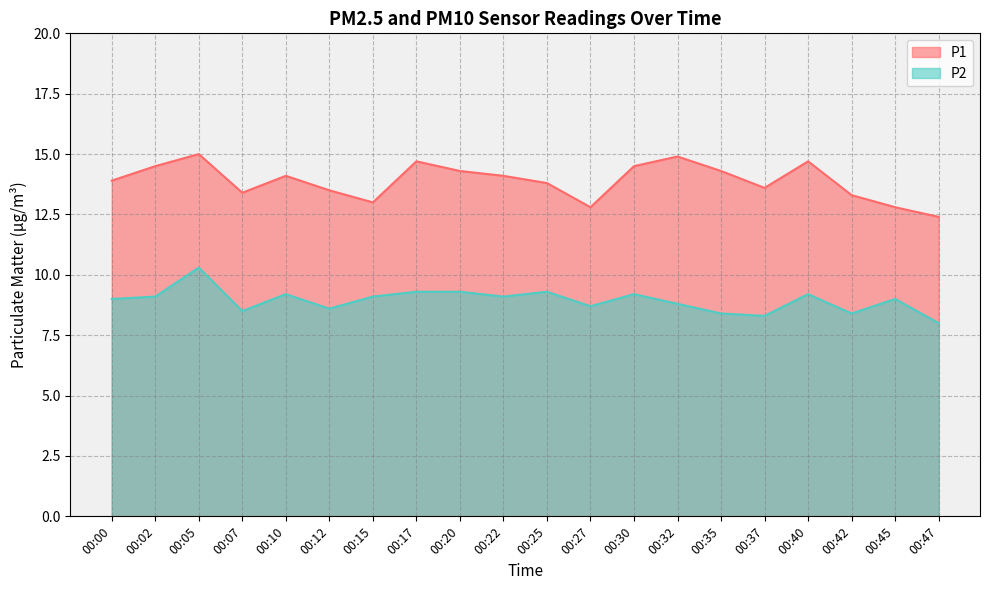

What is the highest value of the P1 series?

15.0